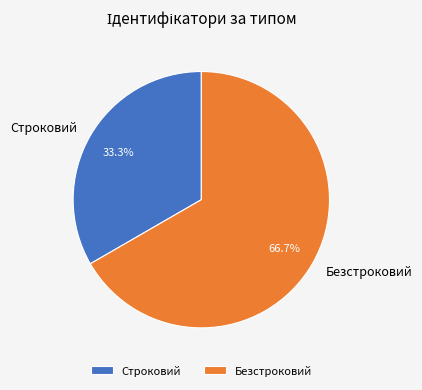

Which slice represents more than half of the pie?

Безстроковий